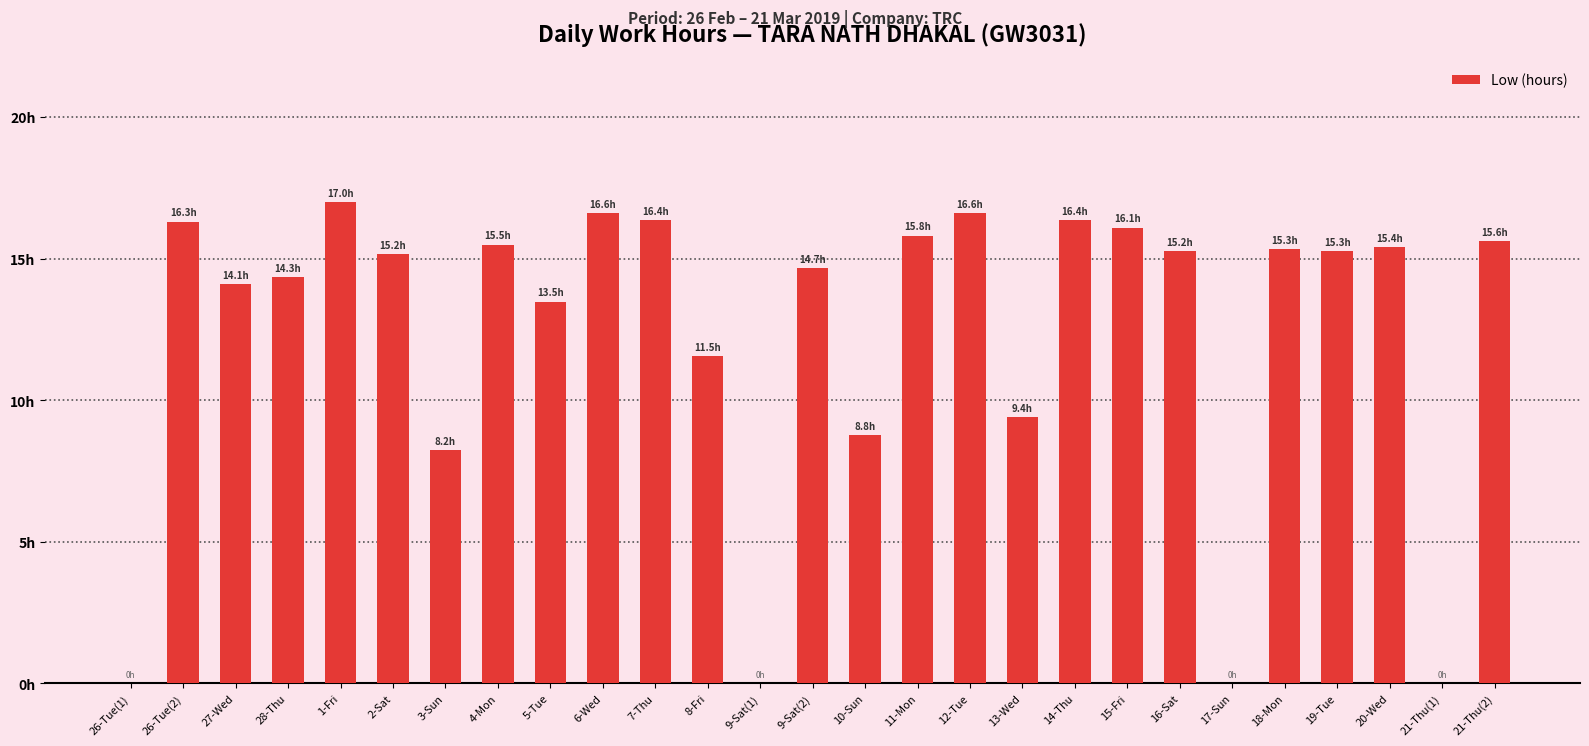

Are the bars horizontal?

No